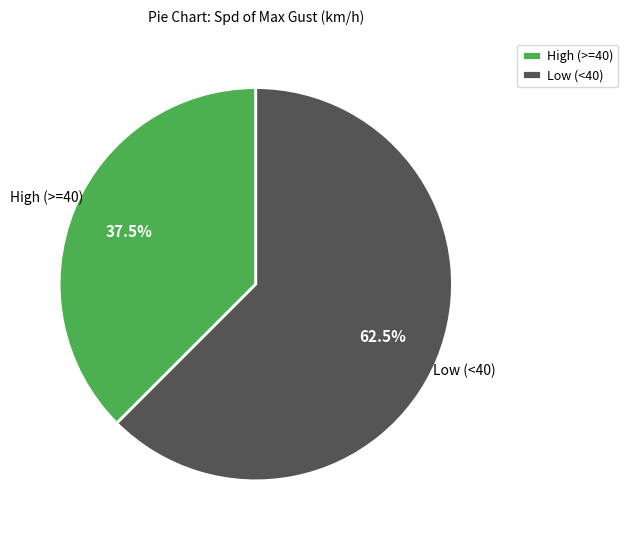

Is the sum of High (>=40) and Low (<40) greater than half?

Yes